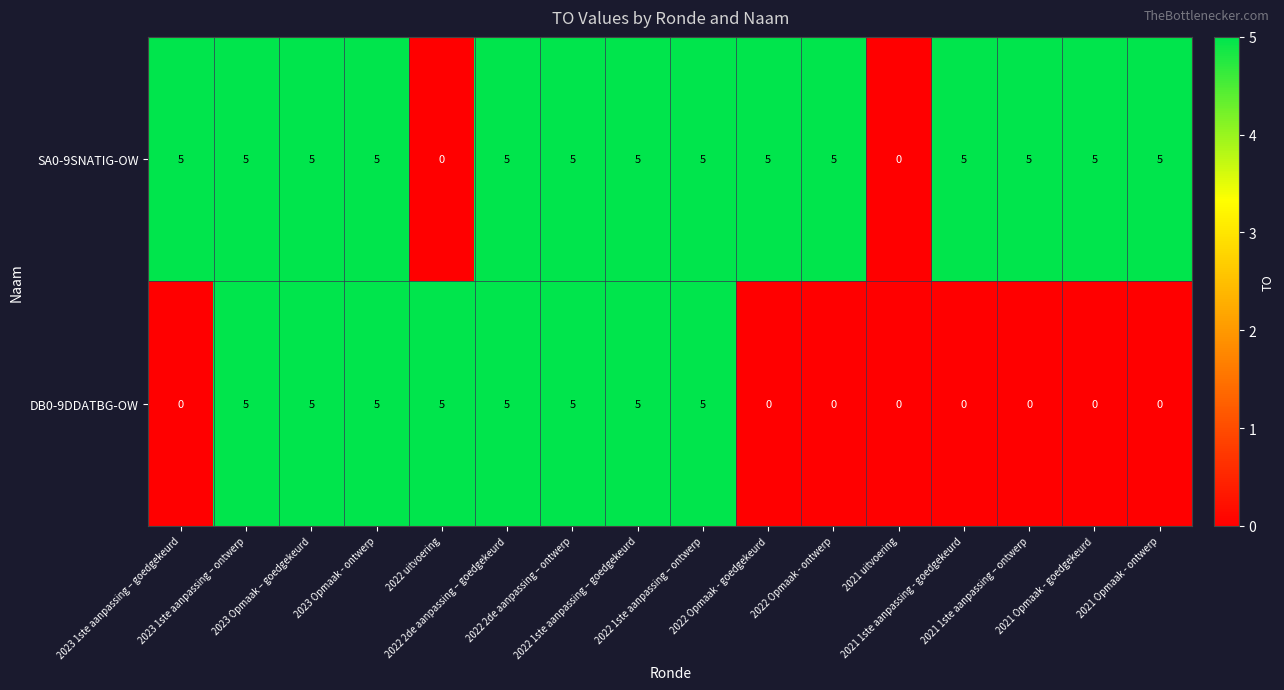

What is the average value of the SA0-9SNATIG-OW series?

4